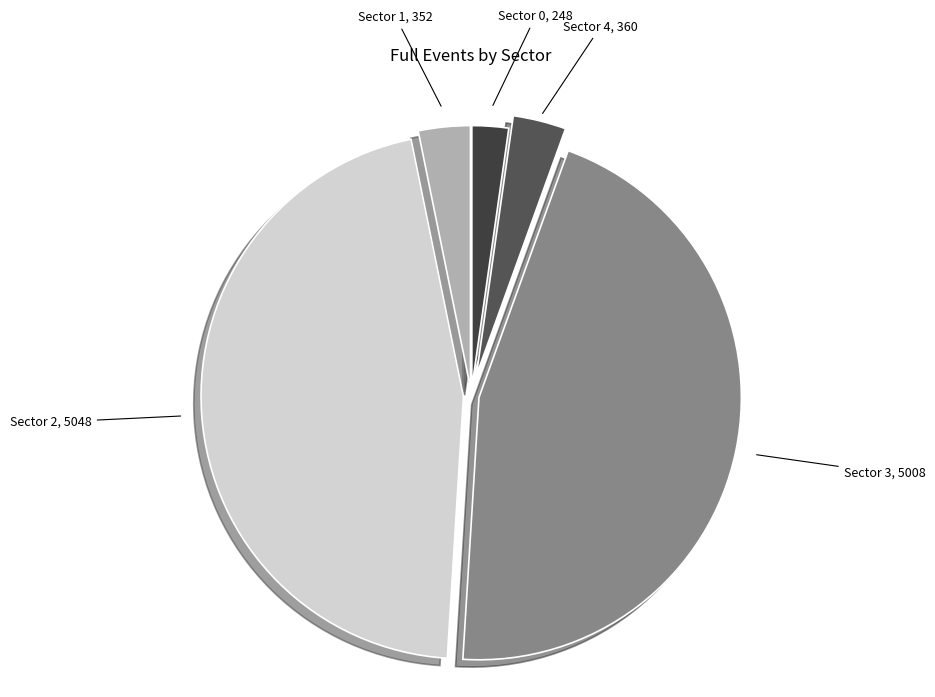

The Sector 4 slice represents 16% of the pie. True or false?

False